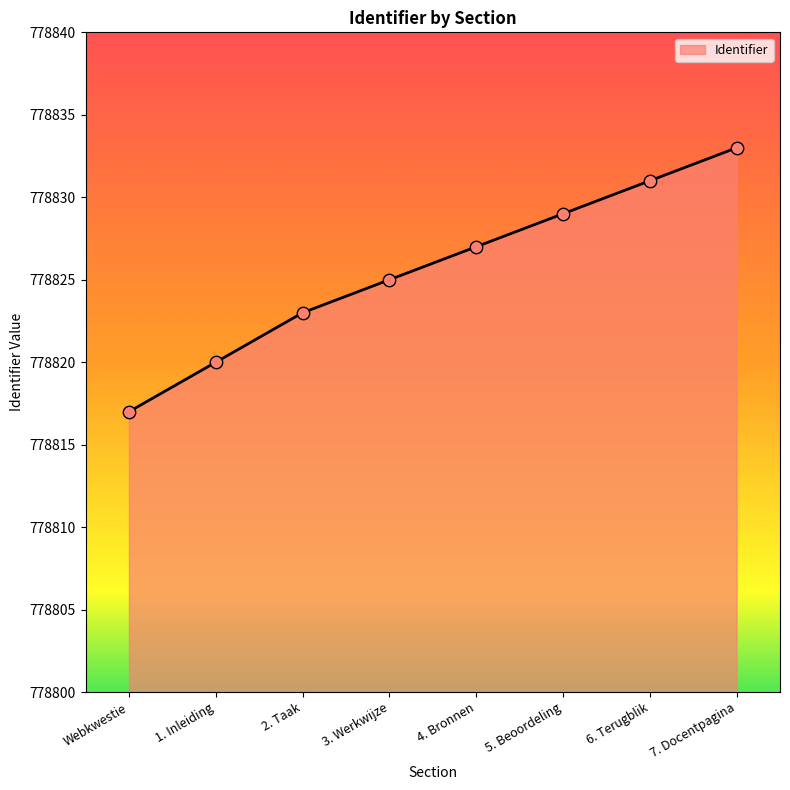

What is the ratio of the value at 1. Inleiding to the value at 5. Beoordeling?

1.0